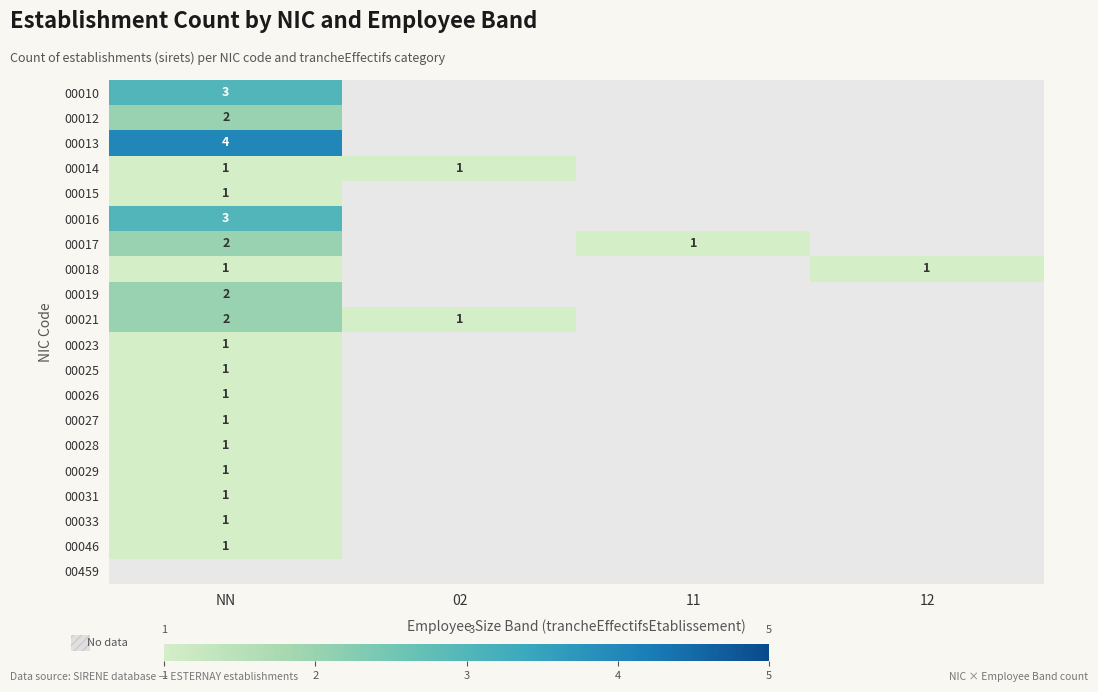

True or false: 00021 has a value of 1.2 at NN.

False